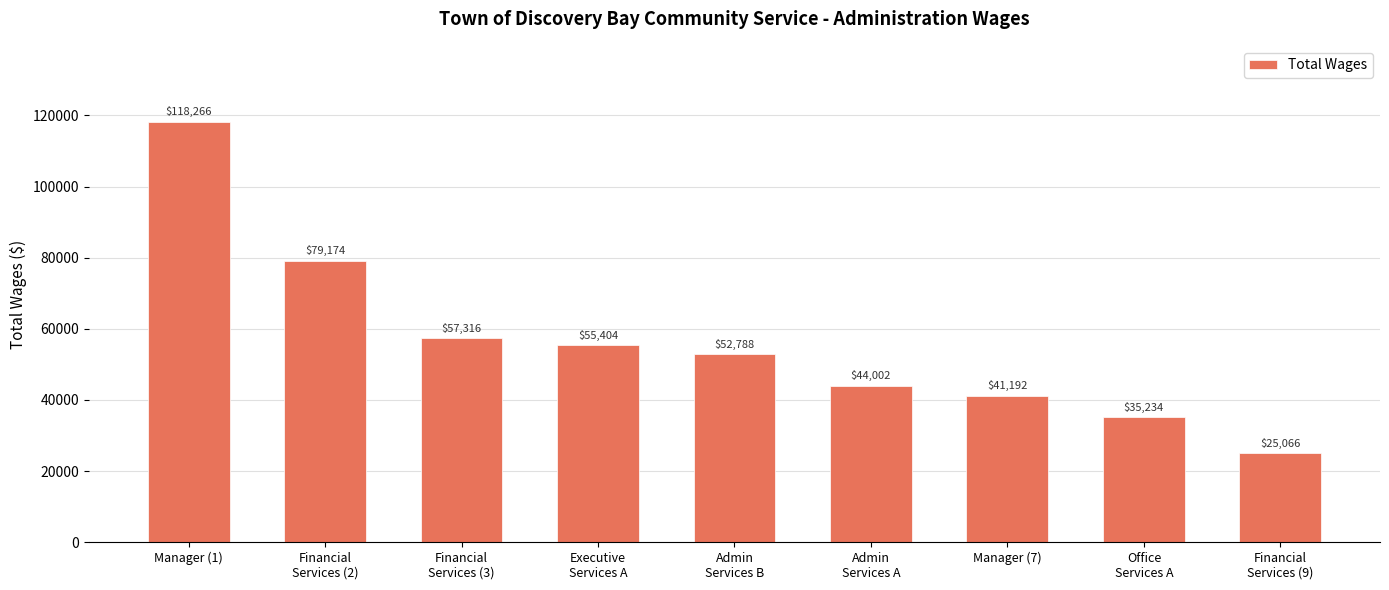

List the labels in order of value, largest first.

Manager (1), Financial
Services (2), Financial
Services (3), Executive
Services A, Admin
Services B, Admin
Services A, Manager (7), Office
Services A, Financial
Services (9)